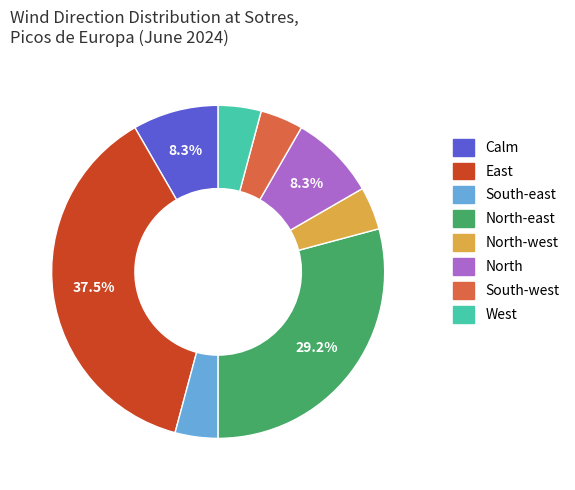

Is there any slice that represents more than half of the pie?

No